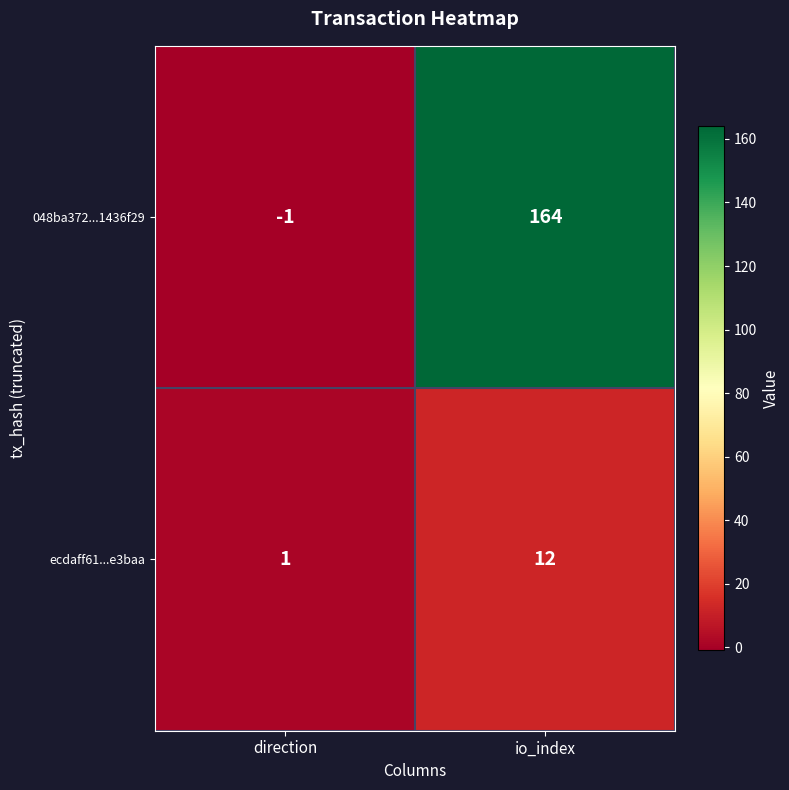

How many categories are shown in the chart?

2